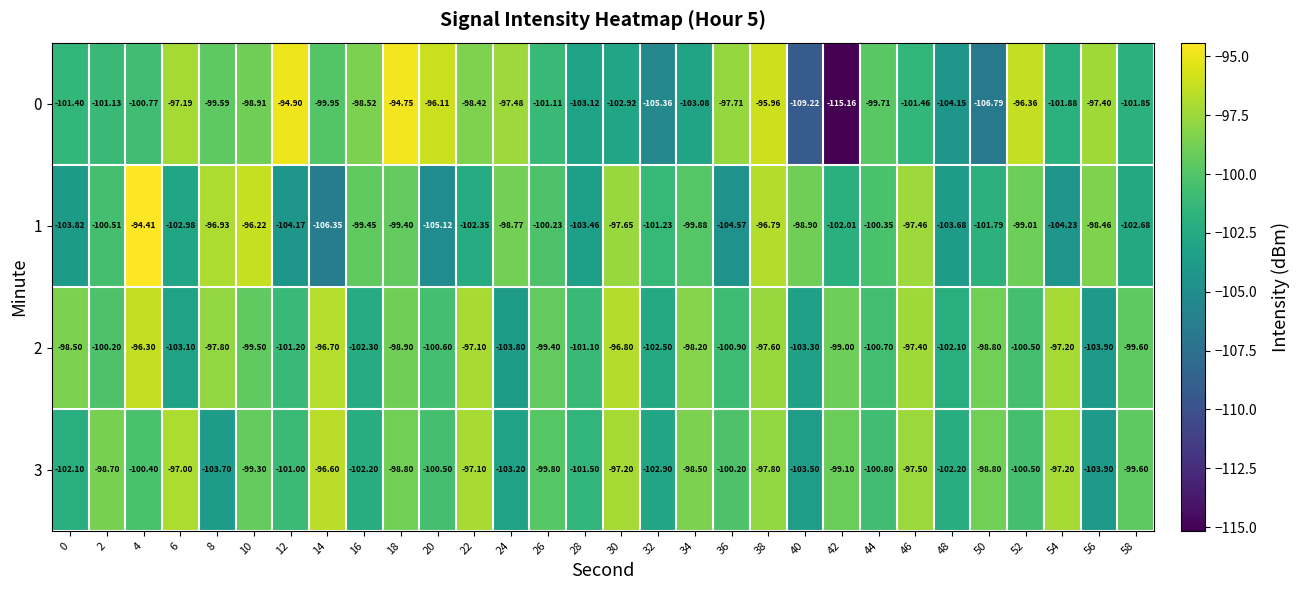

At how many categories does at least one series exceed -113?

30